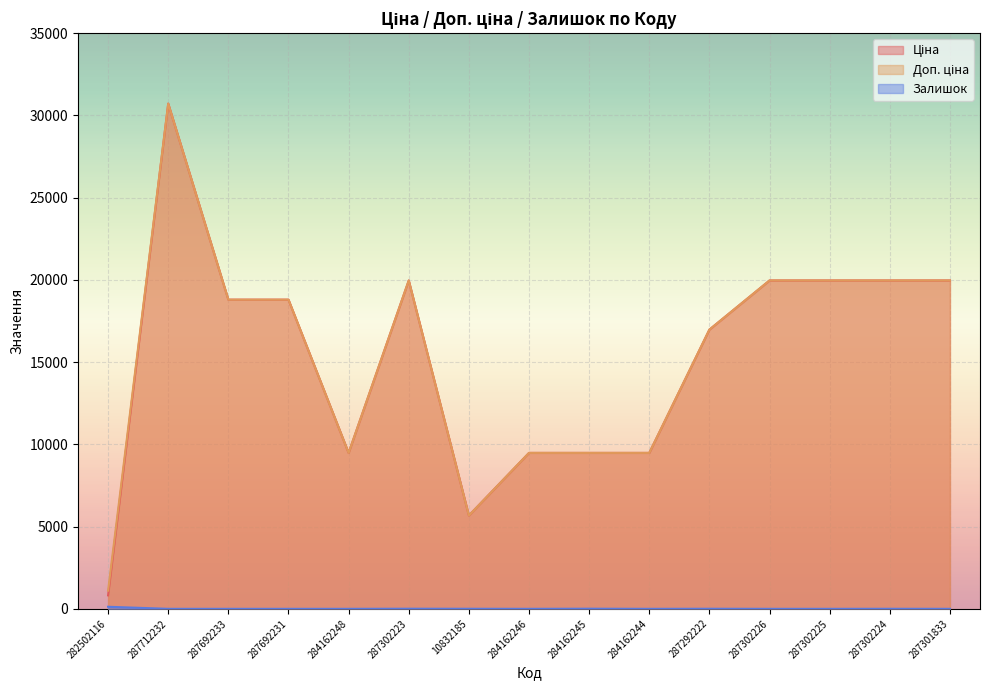

Which series has the widest spread of values?

Ціна